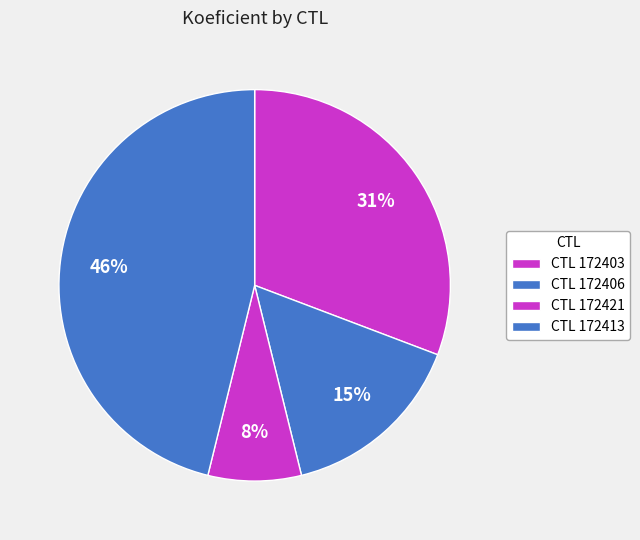

Count the number of slices in the pie.

4